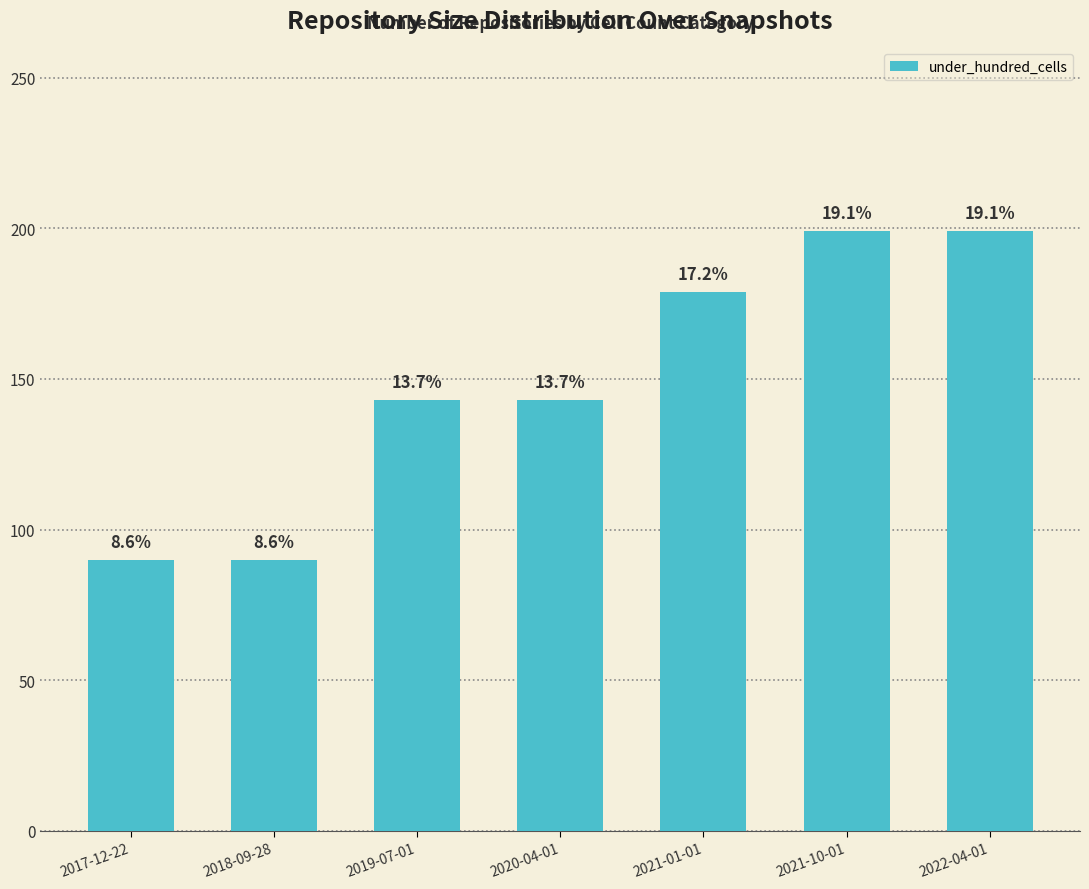

Which label corresponds to the smallest value in the chart?

2017-12-22